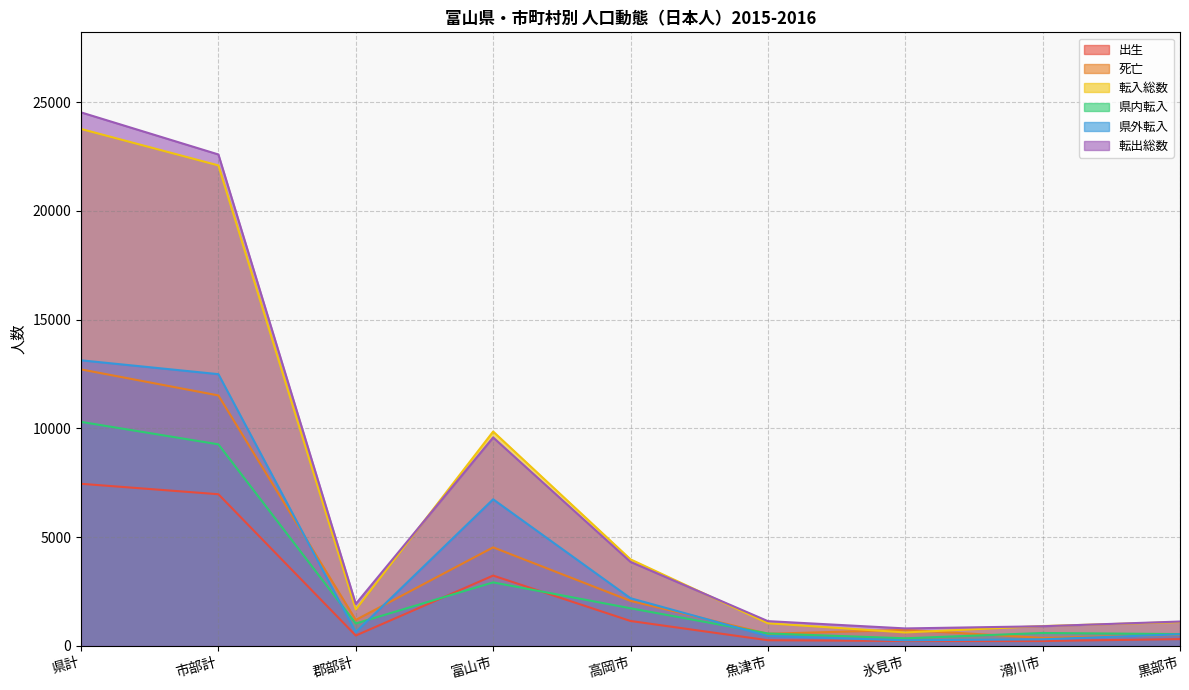

How many values in the 県外転入 series are below 637?

4